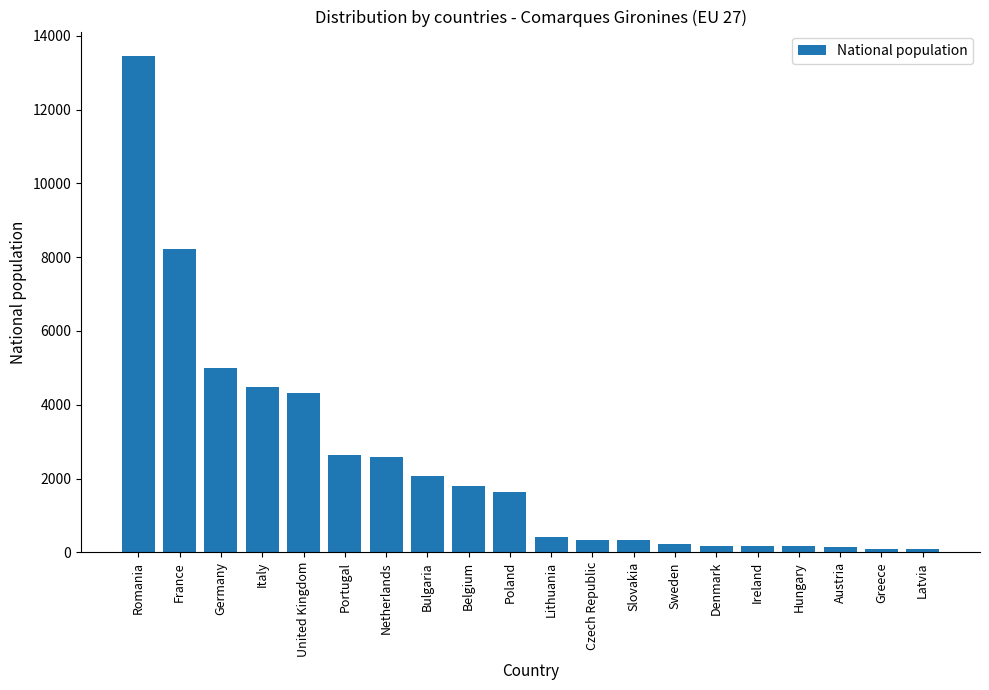

What is the label of the 1st bar from the left?

Romania